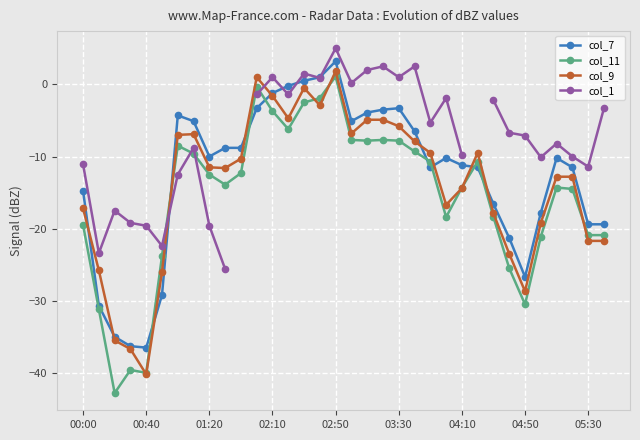

What position from the left is 10?

11